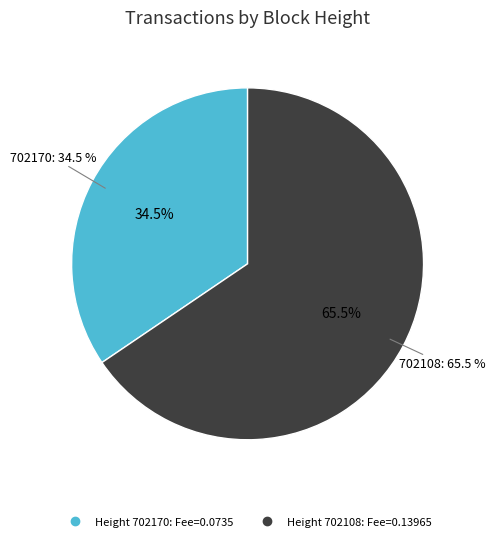

Count the number of slices in the pie.

2